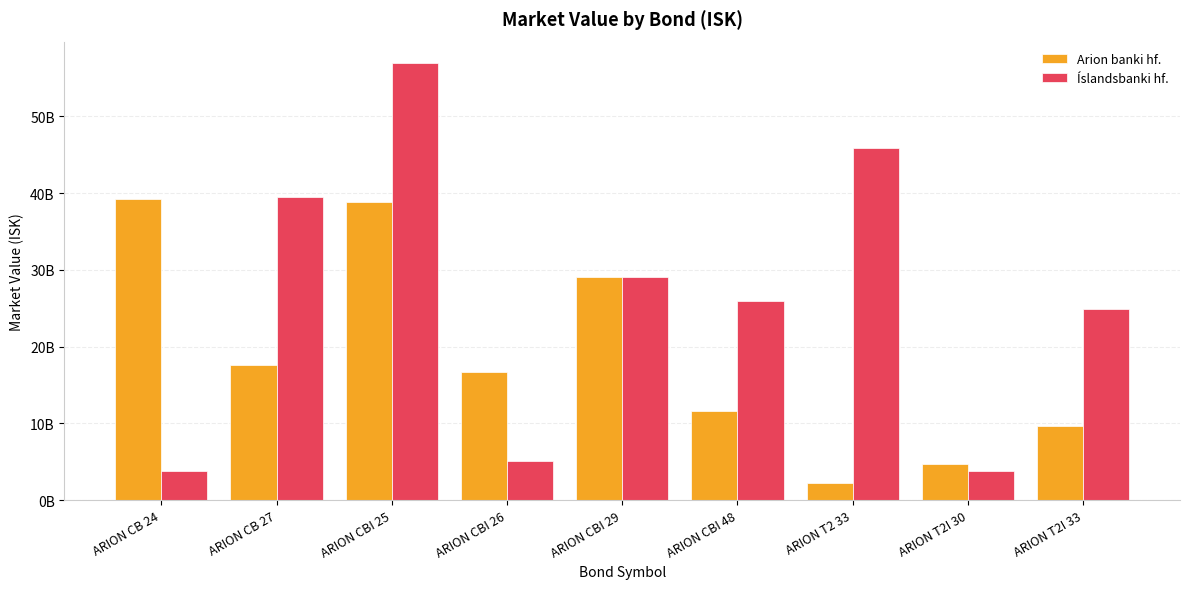

Reading left to right, transcribe all the data shown in this chart.

Arion banki hf.: 39213671000	17597040000	38810513571	16714824134	29003273232	11633891682	2240058128	4721699520	9712287241
Íslandsbanki hf.: 3801170988	39498663000	56874560640	5149772312	29098852373	25986799734	45859949999	3744768000	24863697840